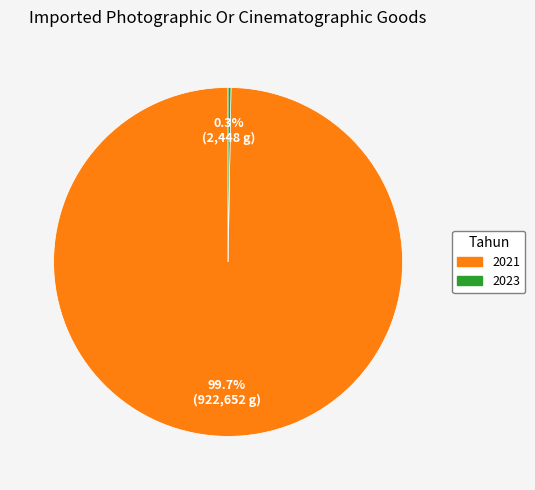

Which category has the biggest portion of the pie?

2021